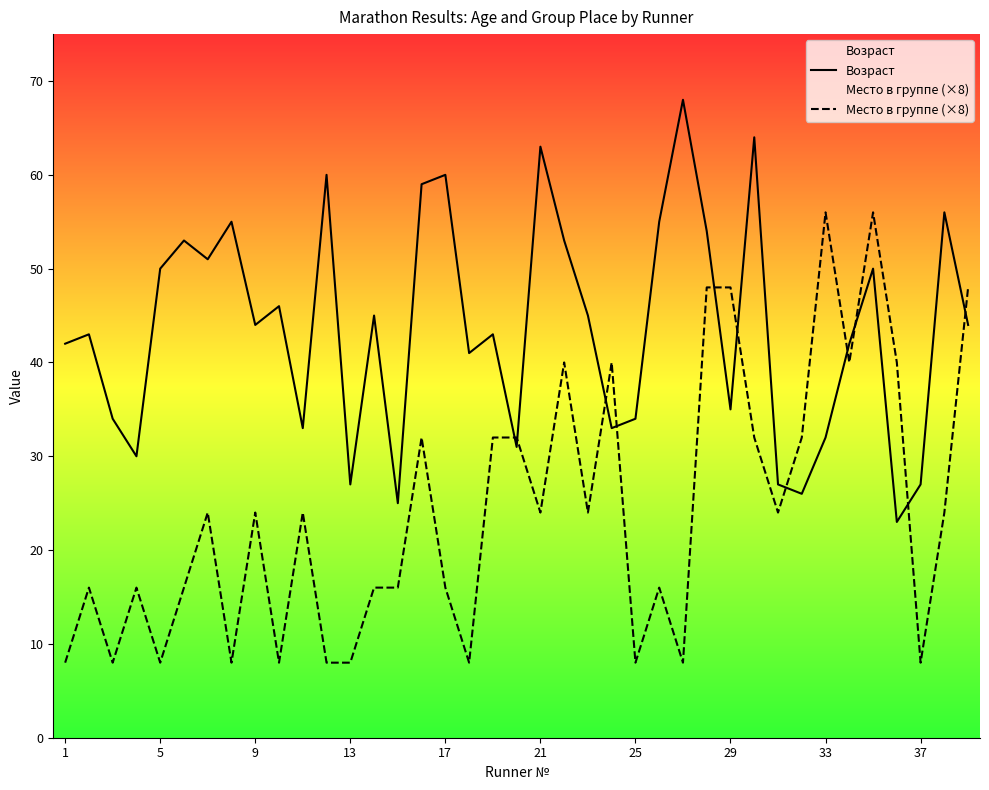

True or false: Место в группе (×8) has a value of 16 at 17.

True